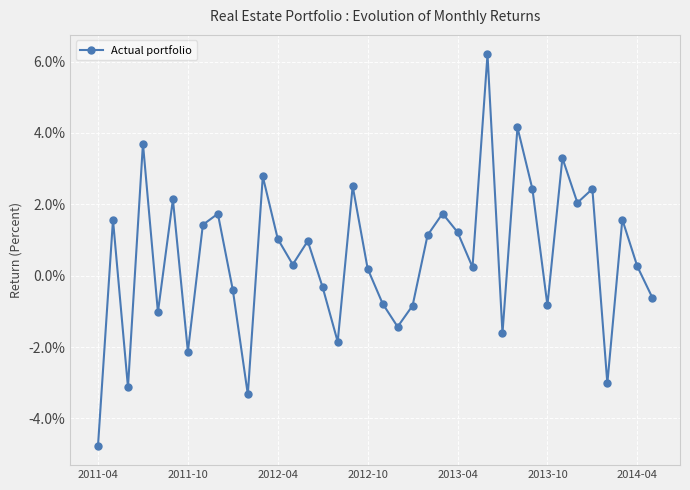

Does the chart have visible grid lines?

Yes